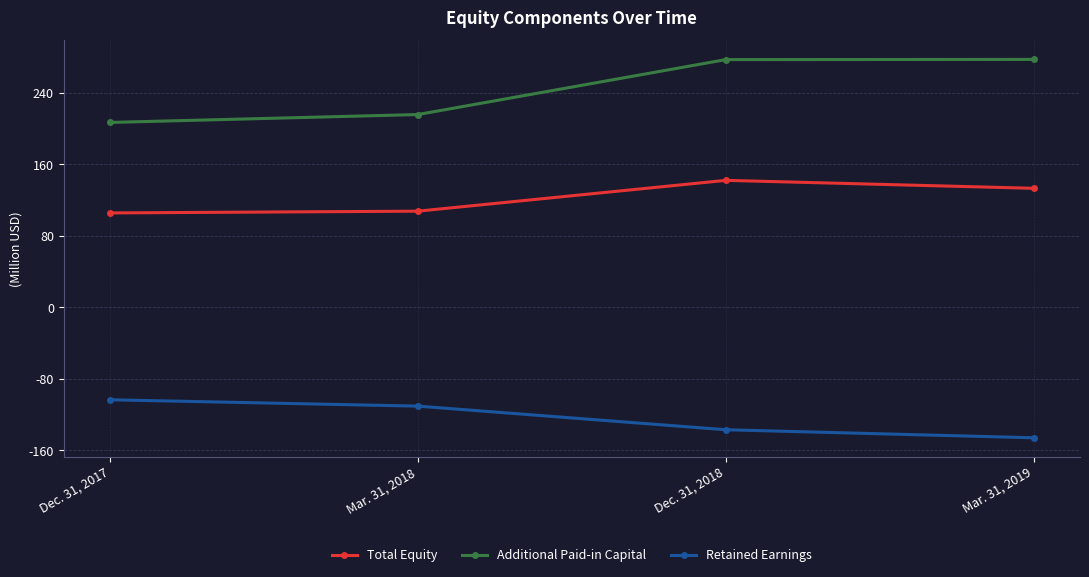

At which category is the sum across all series the highest?

Dec. 31, 2018